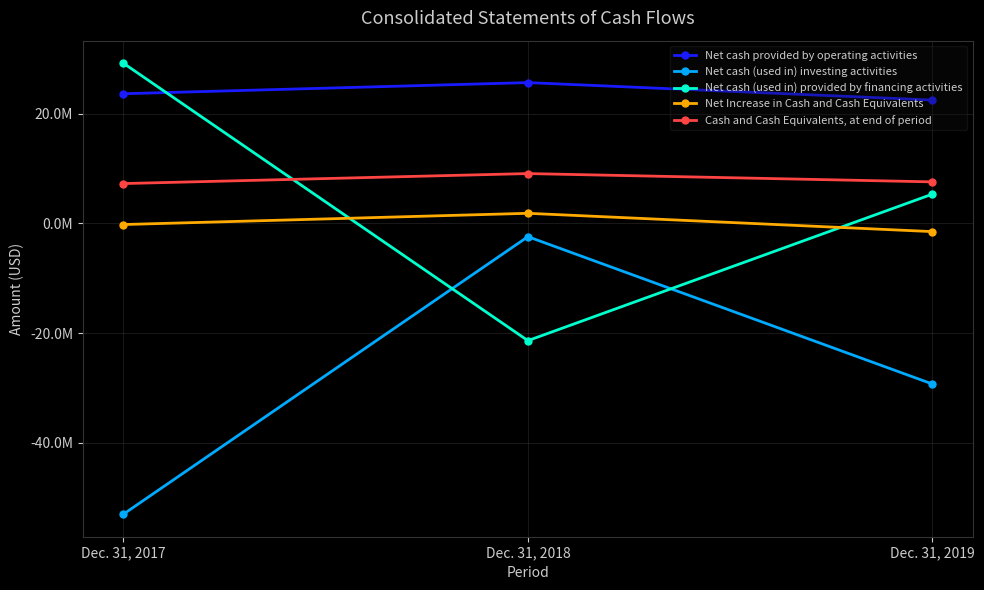

List the labels in order of Net cash (used in) investing activities value, smallest first.

Dec. 31, 2017, Dec. 31, 2019, Dec. 31, 2018